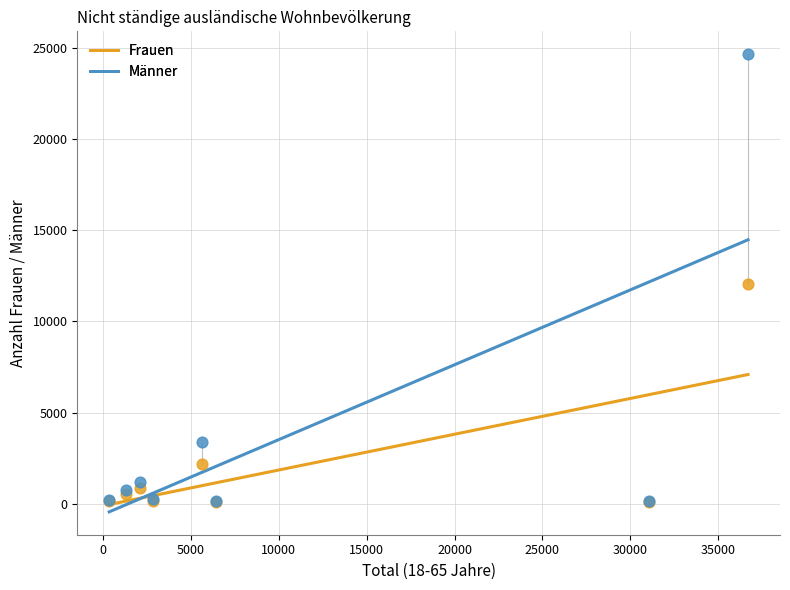

In the Frauen series, what Y value is closest to 6079?

2207